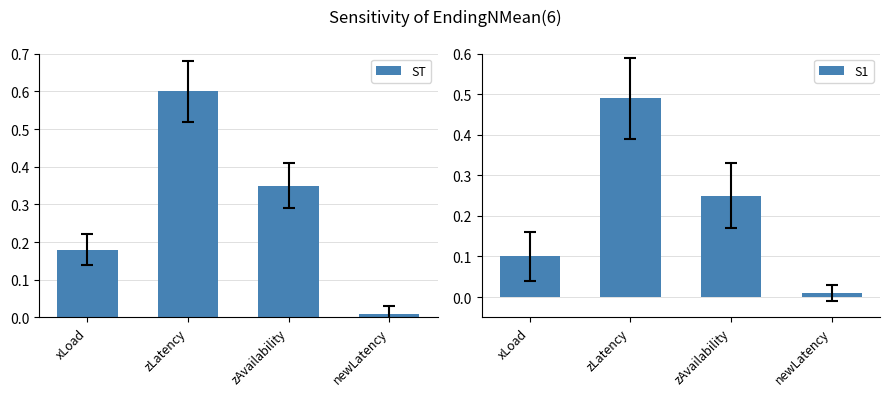

Which series has the largest range (max minus min)?

ST